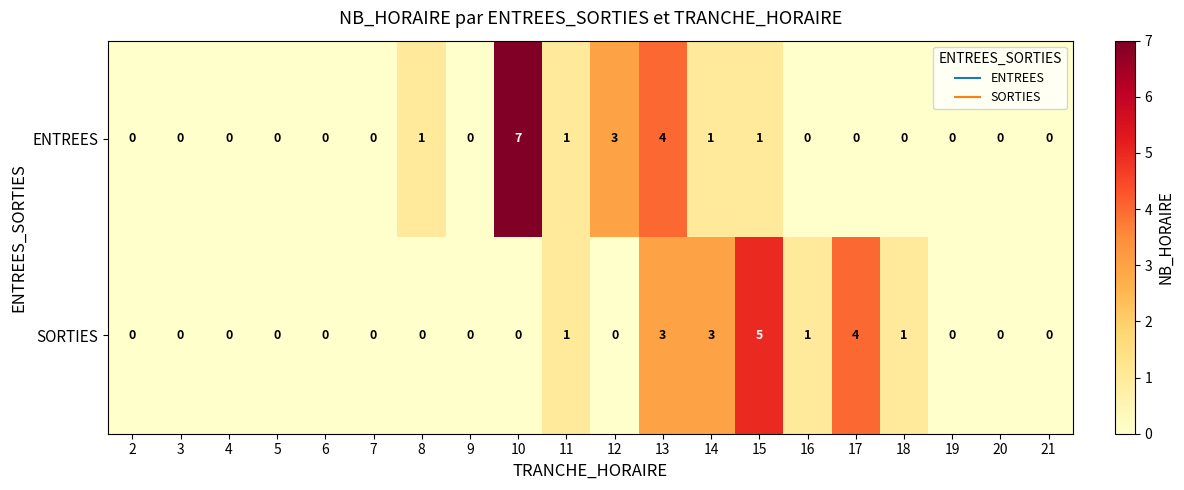

What is the difference between the maximum and minimum values in the SORTIES series?

5